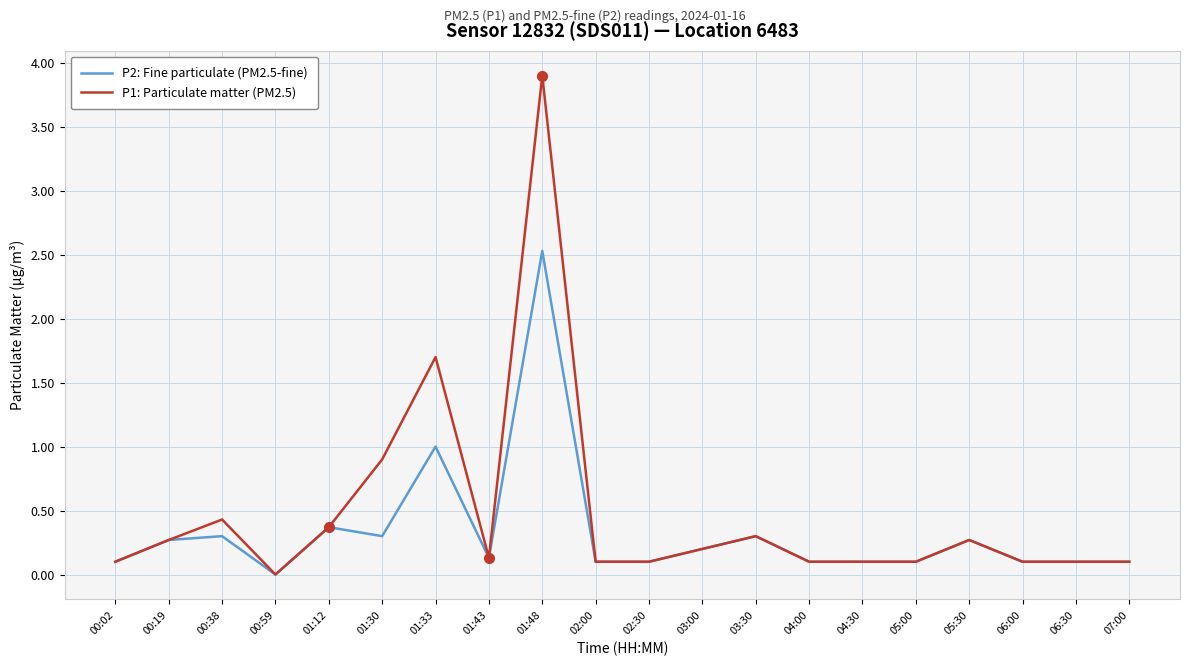

At which category does the chart reach its minimum across all series?

00:59